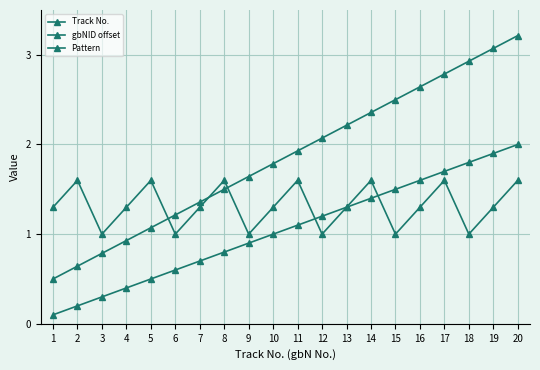

How many distinct data groups are displayed?

3